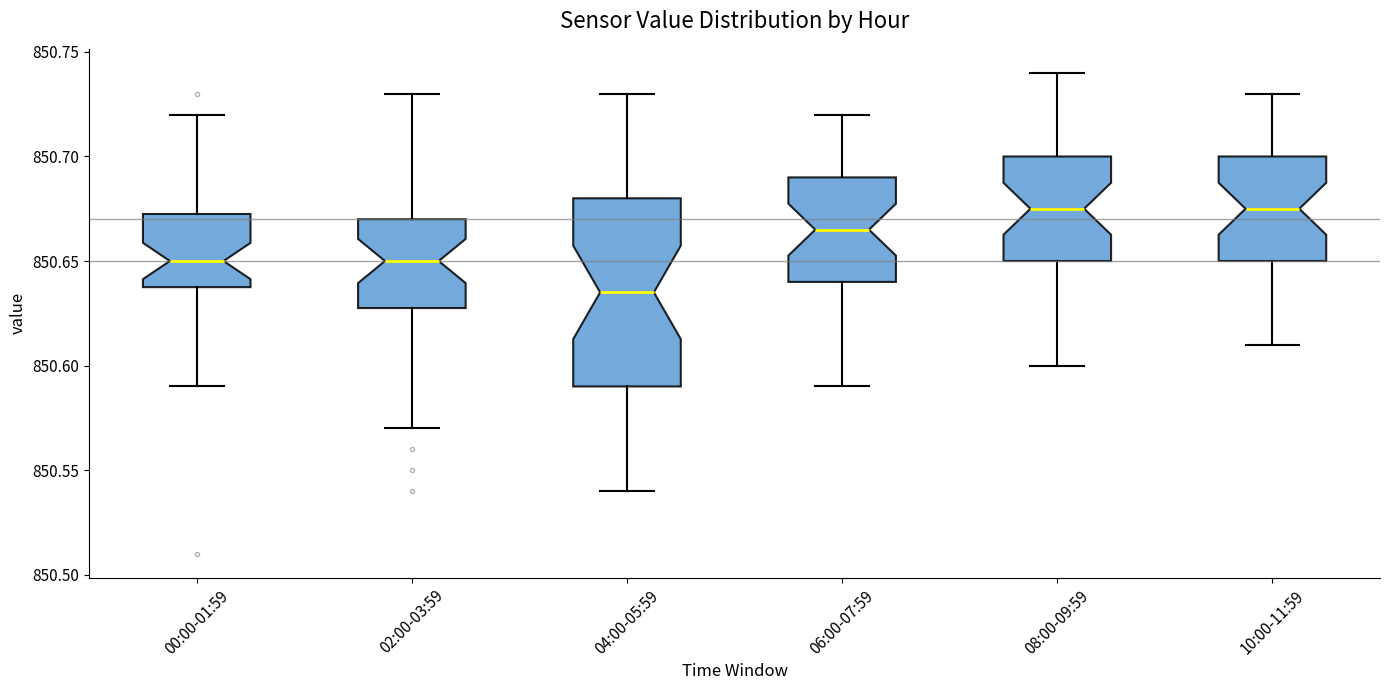

Reading left to right, transcribe this box plot: for each box, give where its median line is, the range the box spans, and where its two whiskers end, as read against the y-axis. The values are not printed on the chart, so give them approximately, as read against the axis.

00:00-01:59: median 850.650, box 850.640 to 850.675, whiskers 850.590 to 850.720
02:00-03:59: median 850.650, box 850.630 to 850.670, whiskers 850.570 to 850.730
04:00-05:59: median 850.635, box 850.590 to 850.680, whiskers 850.540 to 850.730
06:00-07:59: median 850.665, box 850.640 to 850.690, whiskers 850.590 to 850.720
08:00-09:59: median 850.675, box 850.650 to 850.700, whiskers 850.600 to 850.740
10:00-11:59: median 850.675, box 850.650 to 850.700, whiskers 850.610 to 850.730